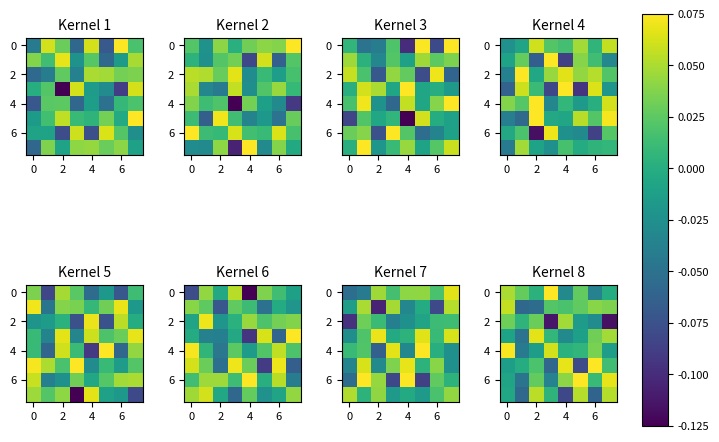

What is the lowest value of the 2 series?

-0.1